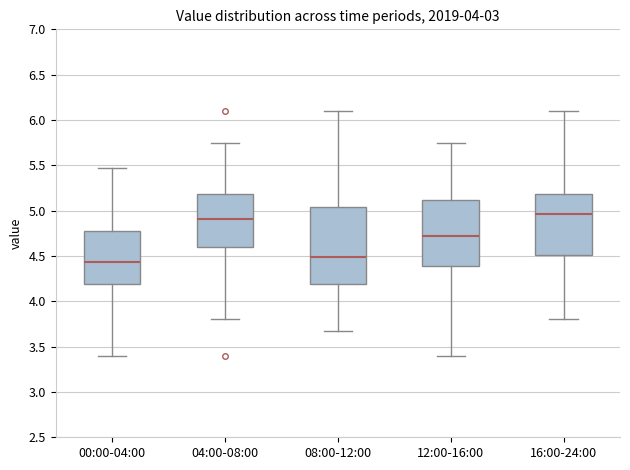

Which box's median line is the highest?

16:00-24:00